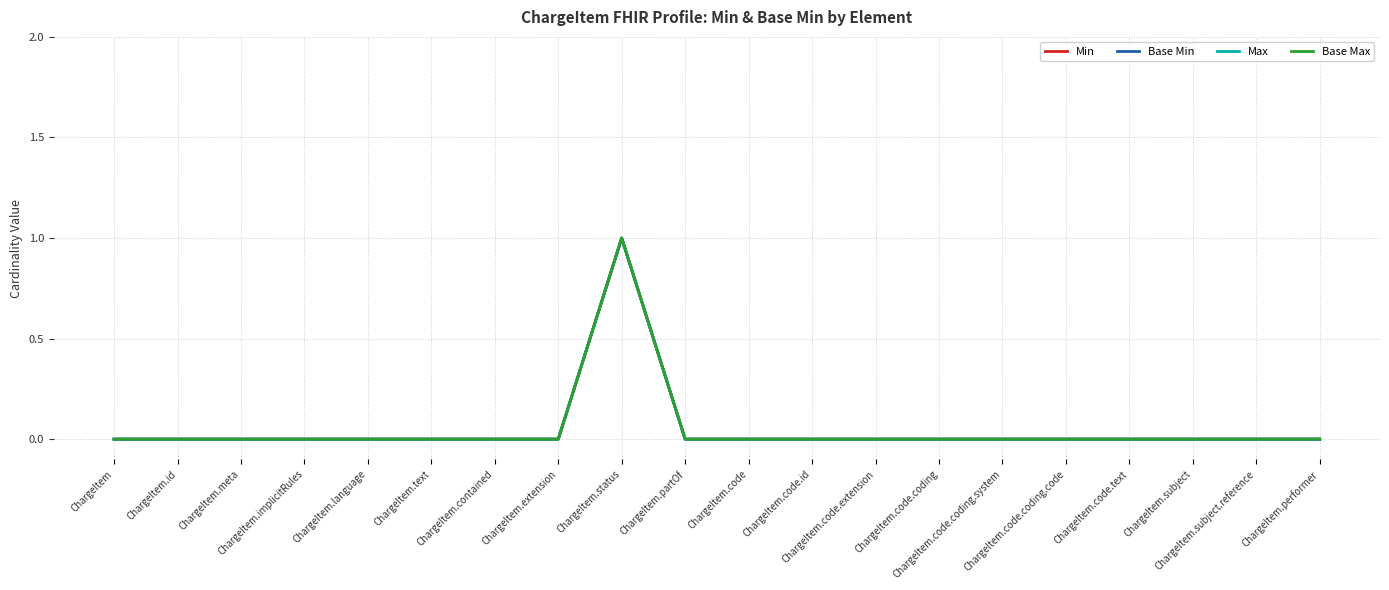

Does the chart display data point markers on the line(s)?

No